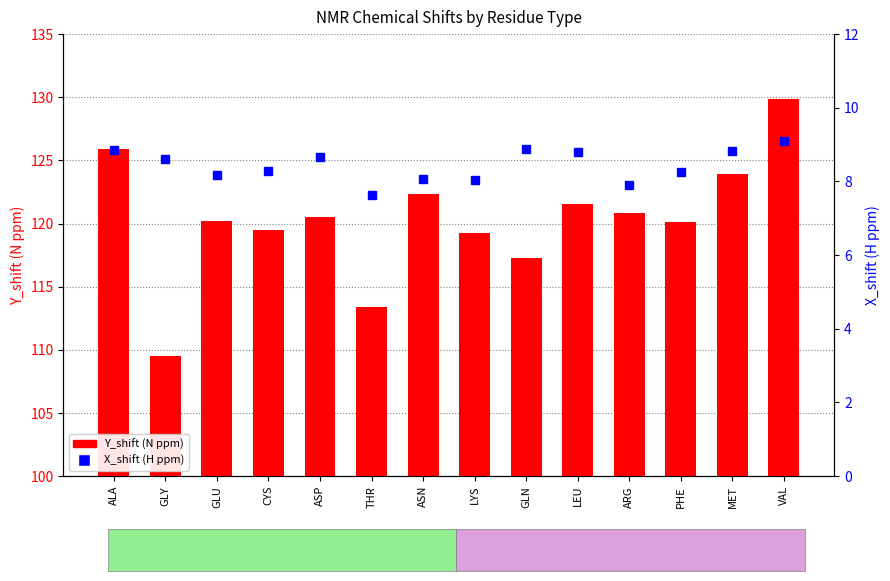

What is the label of the 12th bar from the right?

GLU